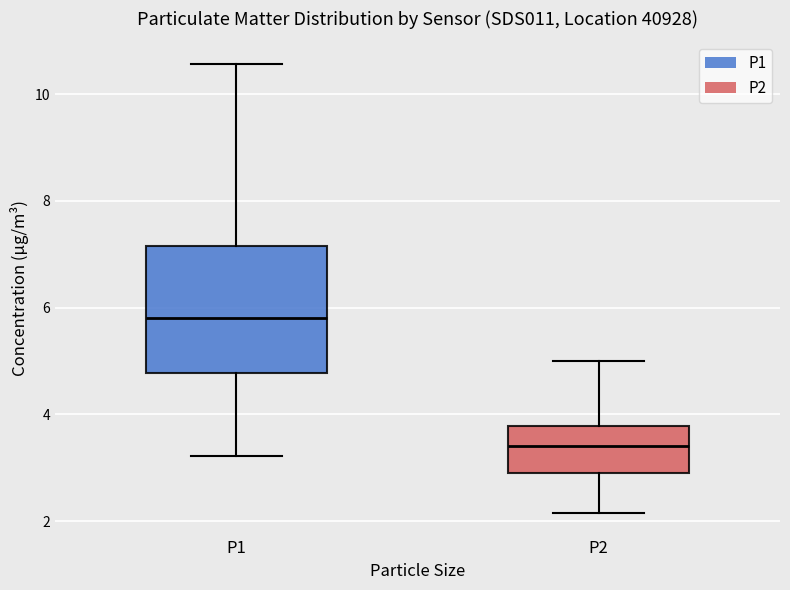

Reading left to right, transcribe this box plot: for each box, give where its median line is, the range the box spans, and where its two whiskers end, as read against the y-axis. The values are not printed on the chart, so give them approximately, as read against the axis.

P1: median 5.8, box 4.8 to 7.2, whiskers 3.2 to 10.6
P2: median 3.4, box 2.8 to 3.8, whiskers 2.2 to 5.0